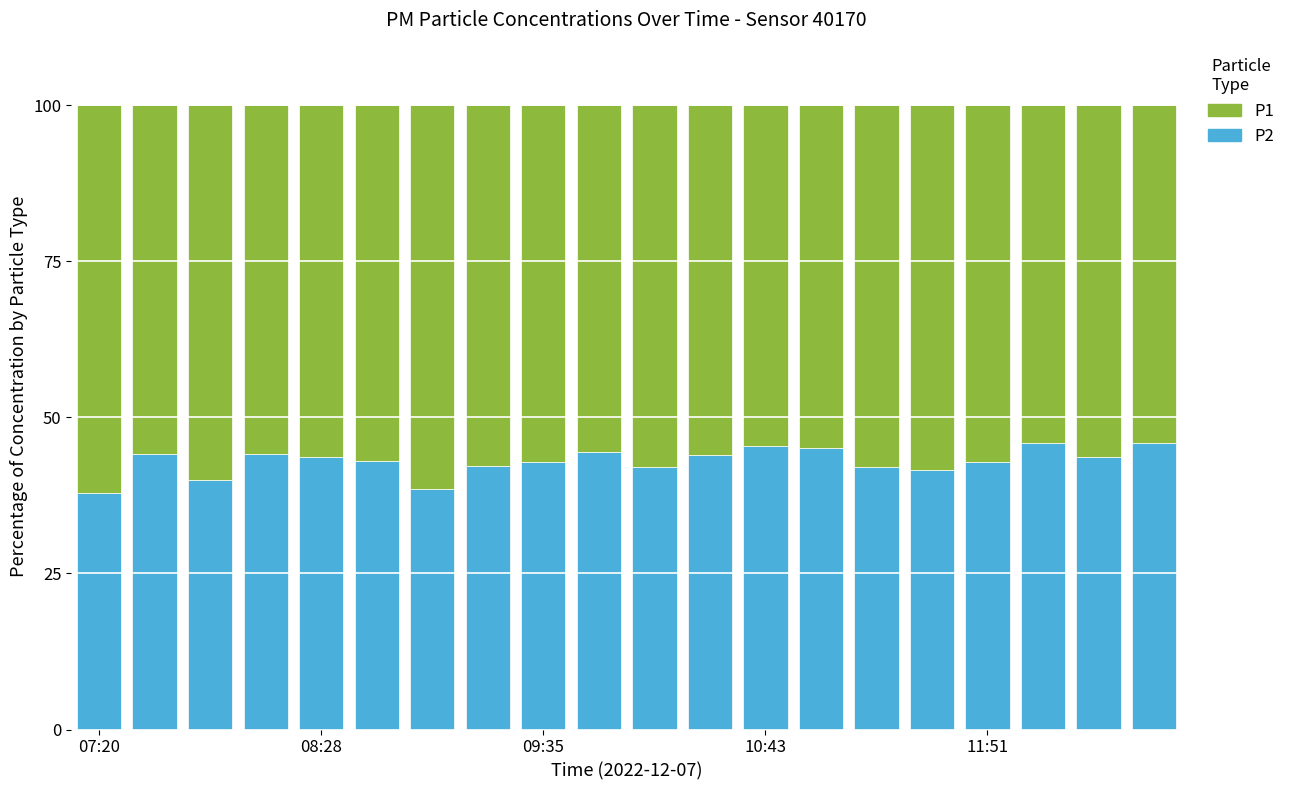

What is the lowest value of the P2 series?

37.9